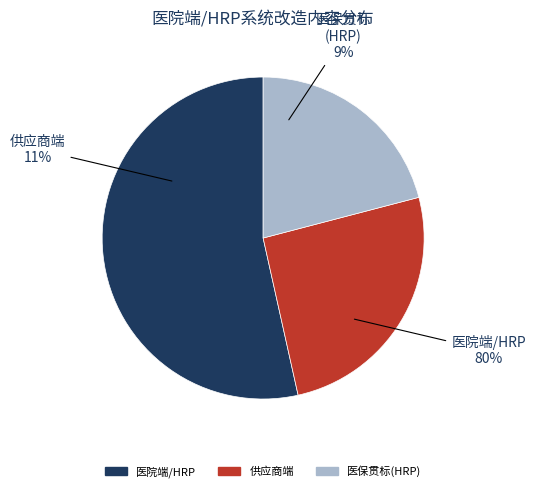

Which category has the smallest portion of the pie?

医保贯标(HRP)